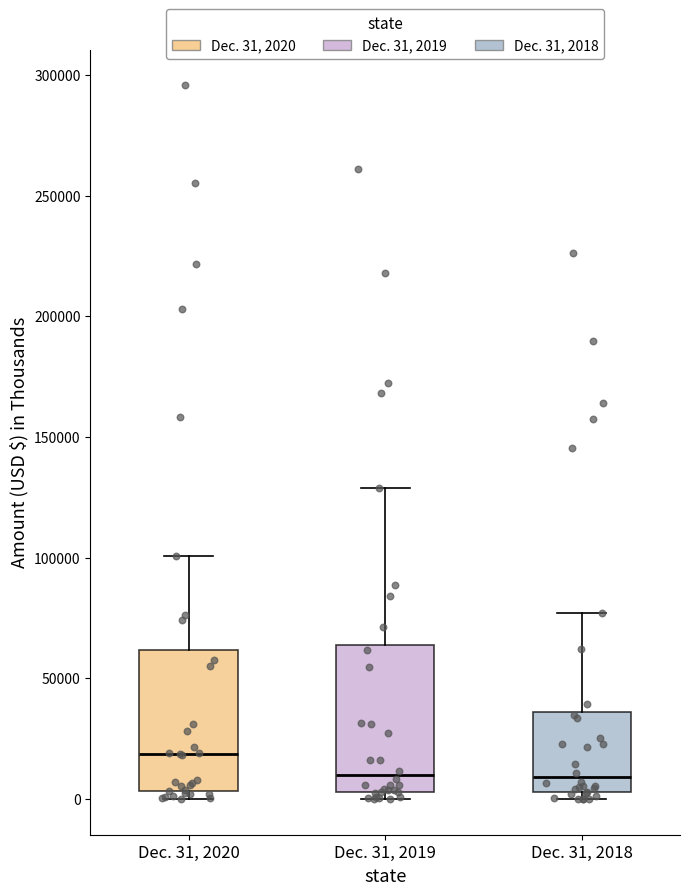

Which box's median line is the highest?

Dec. 31, 2020